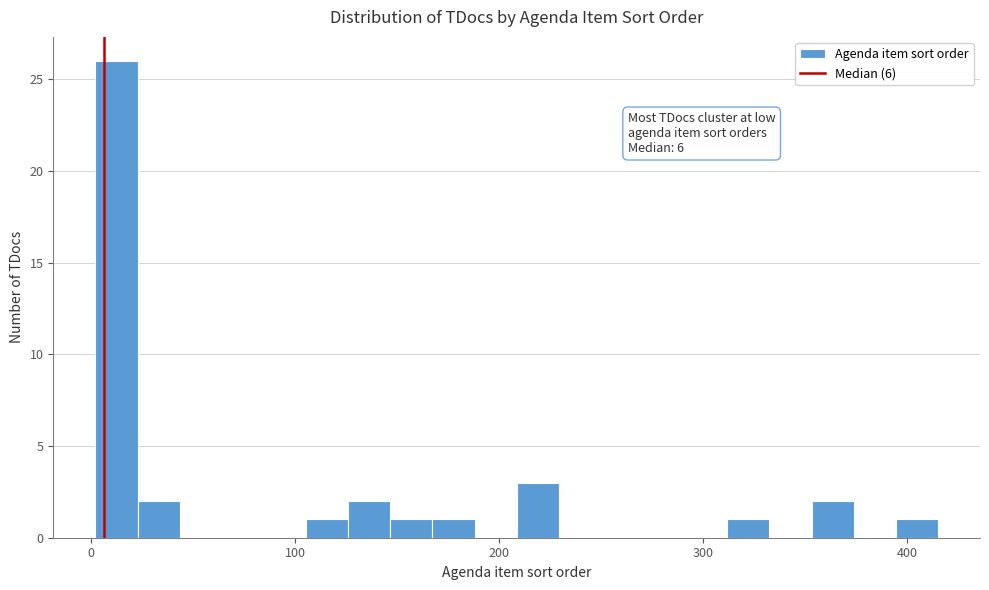

Read against the x-axis, roughly where is the centre of the tallest bar?

10